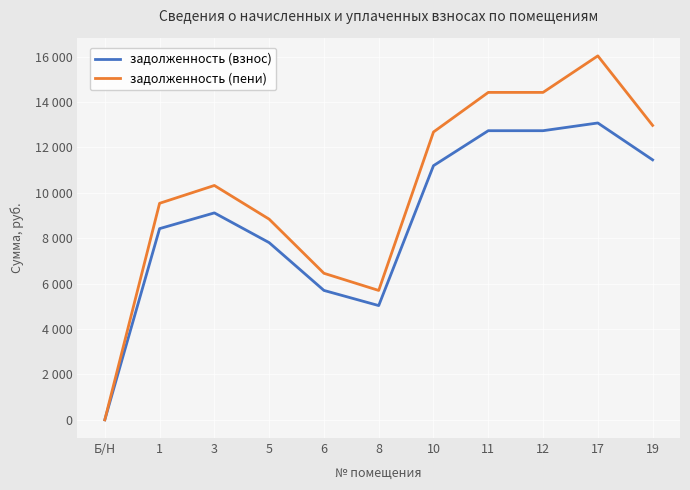

What is the value of the задолженность (пени) point at the 4th from the left?

8840.9